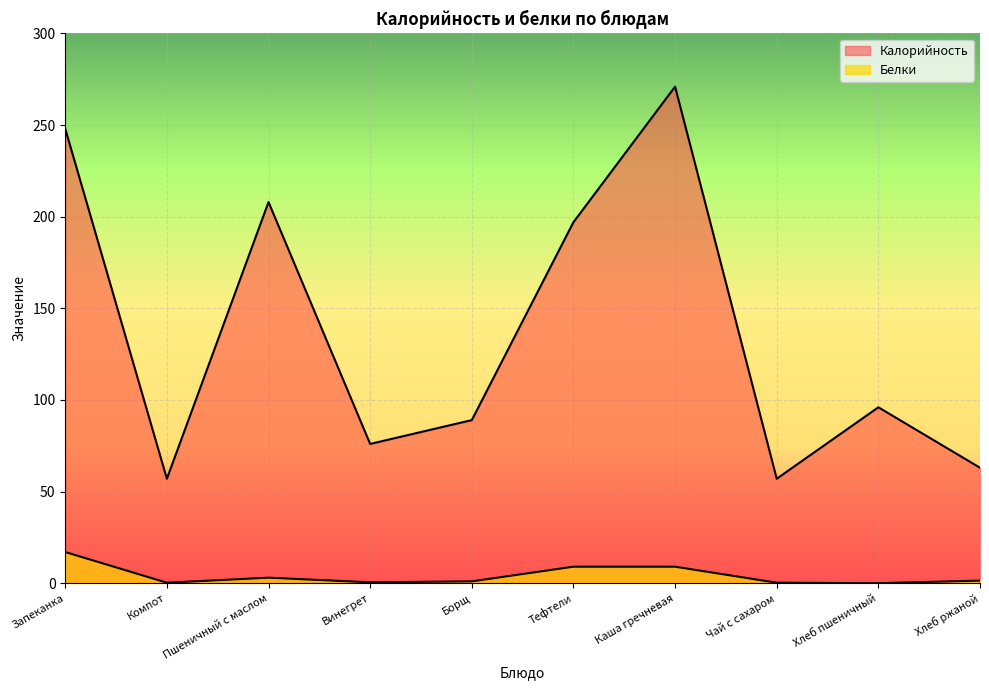

How many data points in Калорийность are less than 96?

5